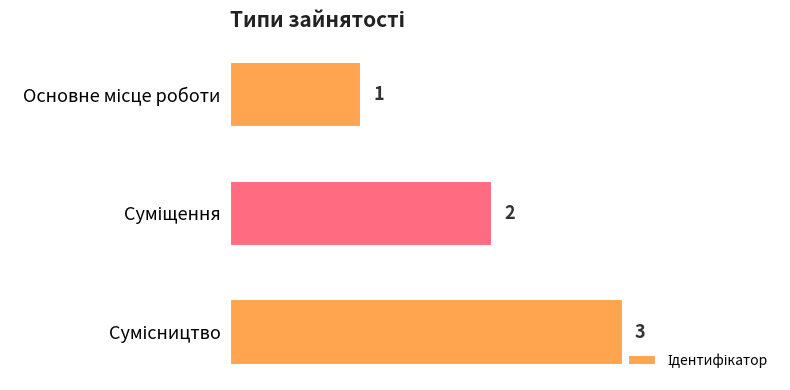

How many values are below 2?

1